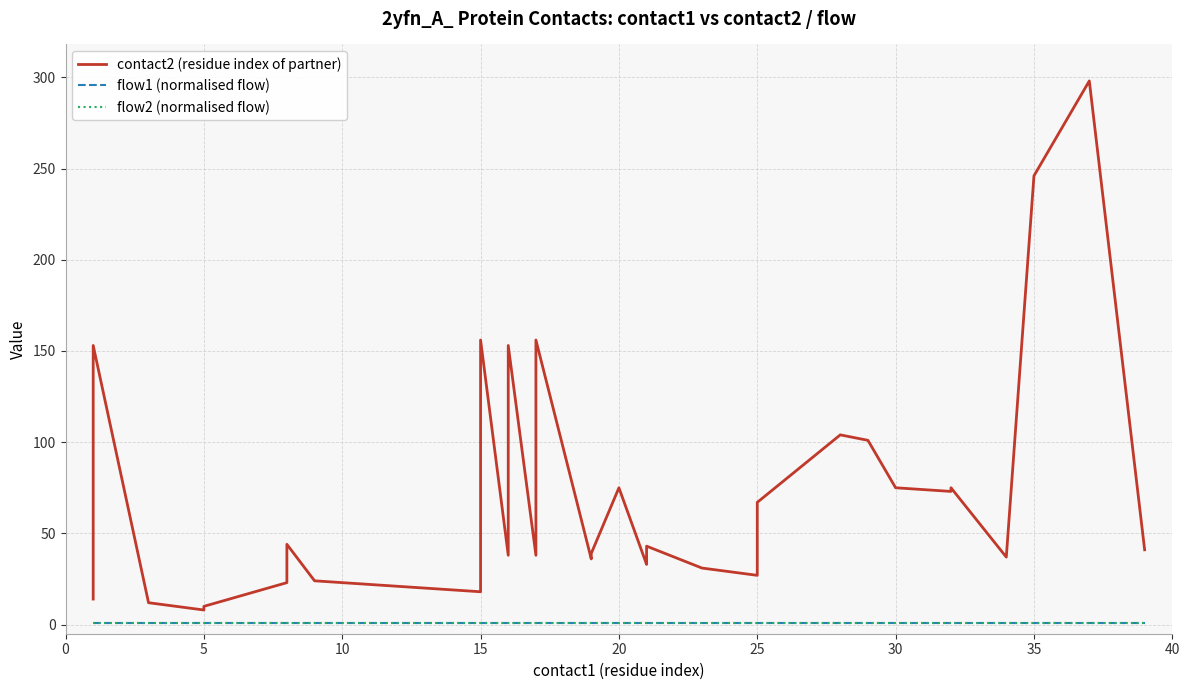

Does the chart have visible grid lines?

Yes